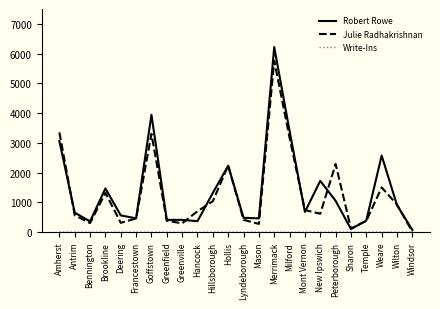

What is the greatest value displayed?

6220